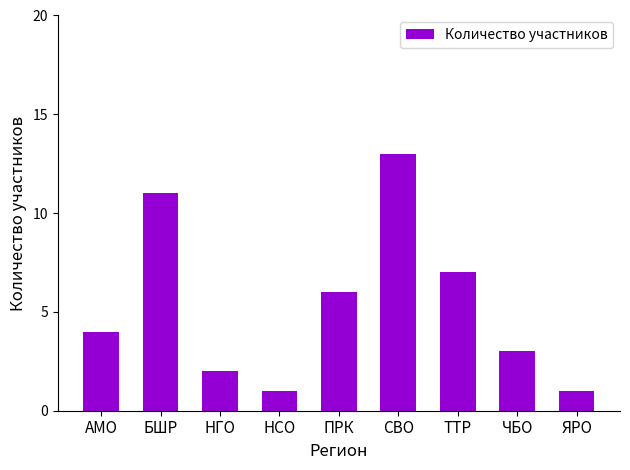

Between БШР and ЧБО, which is larger?

БШР